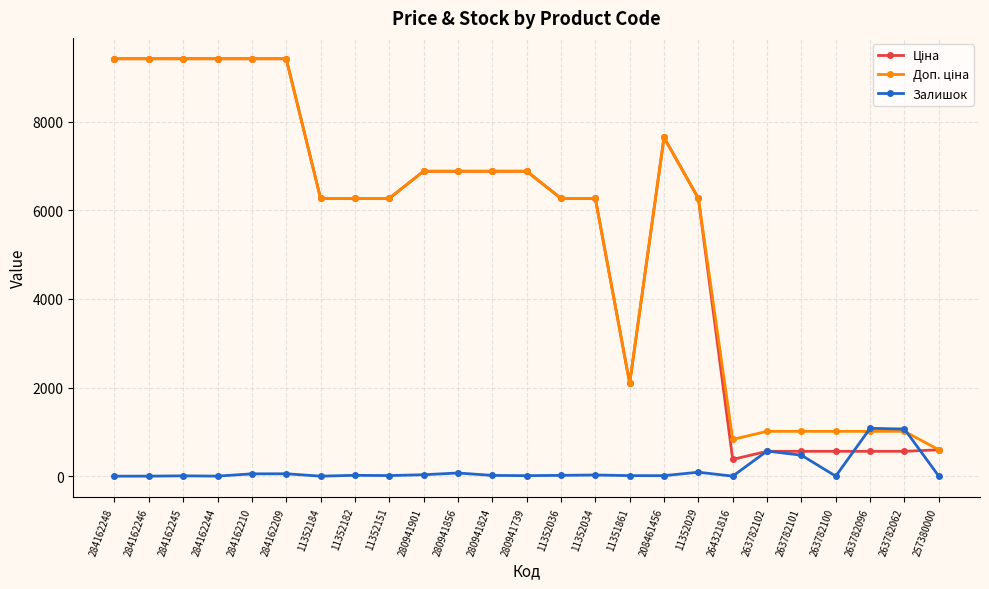

What is the value of the Залишок point at the 21st from the left?

473.0